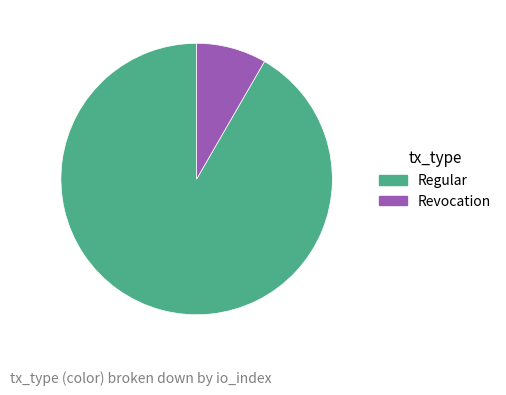

Is the sum of Regular and Revocation greater than half?

Yes